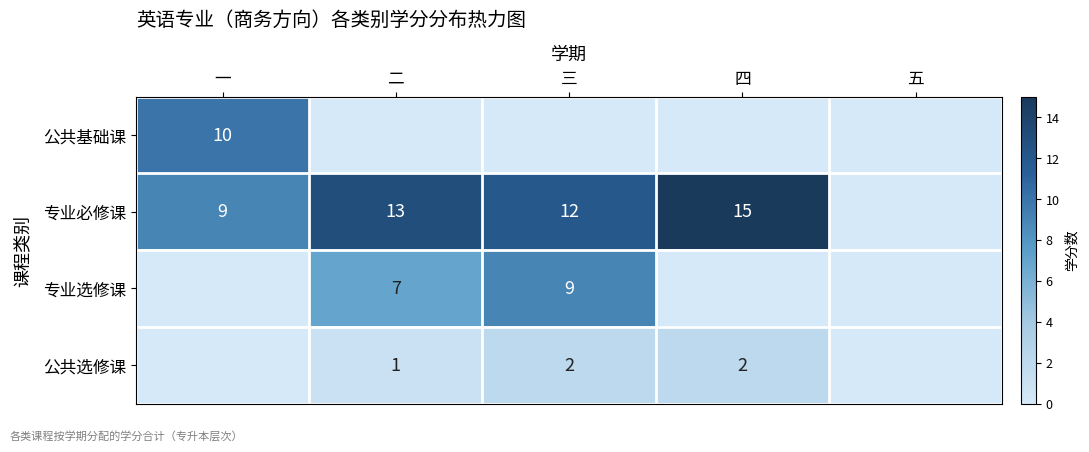

True or false: 专业选修课 has a value of 3 at 二.

False